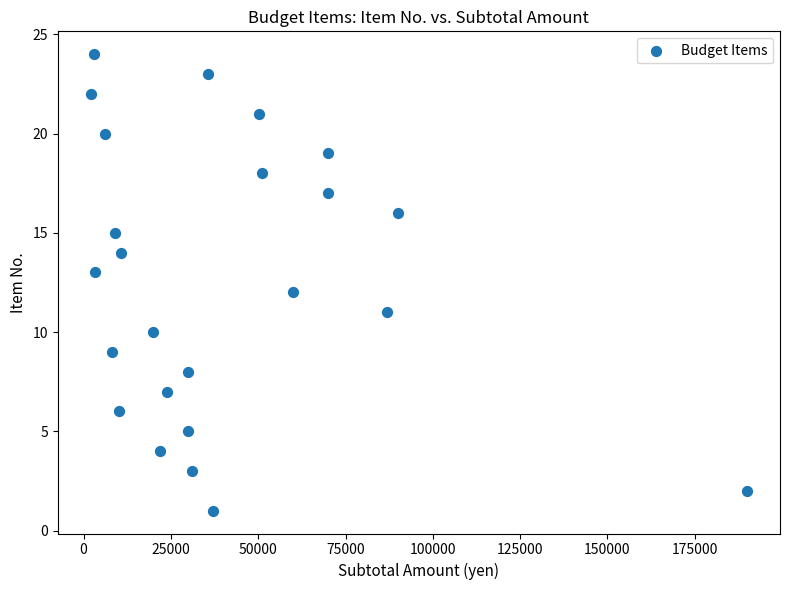

What is the range of Y values (max minus min)?

23